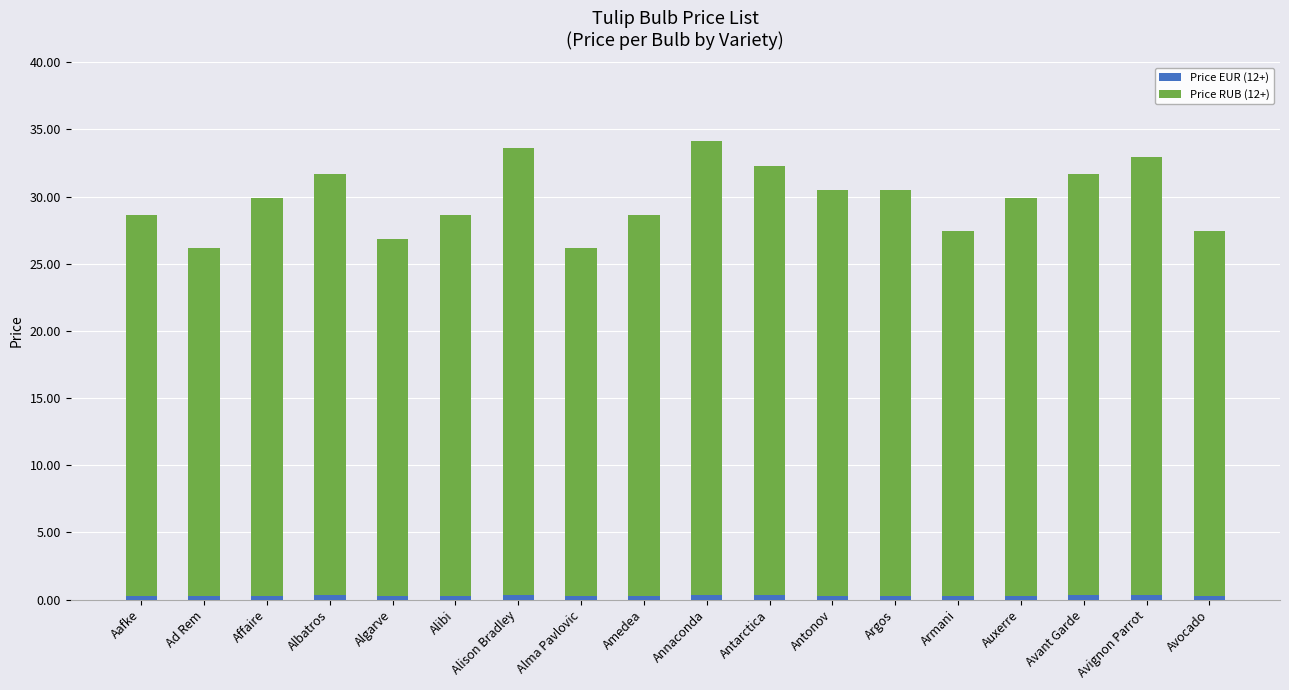

How many bars are there in total?

18